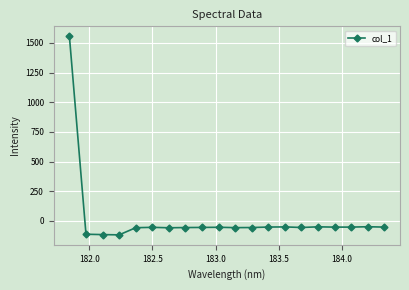

What is the value of the 3rd point from the left?

-114.9